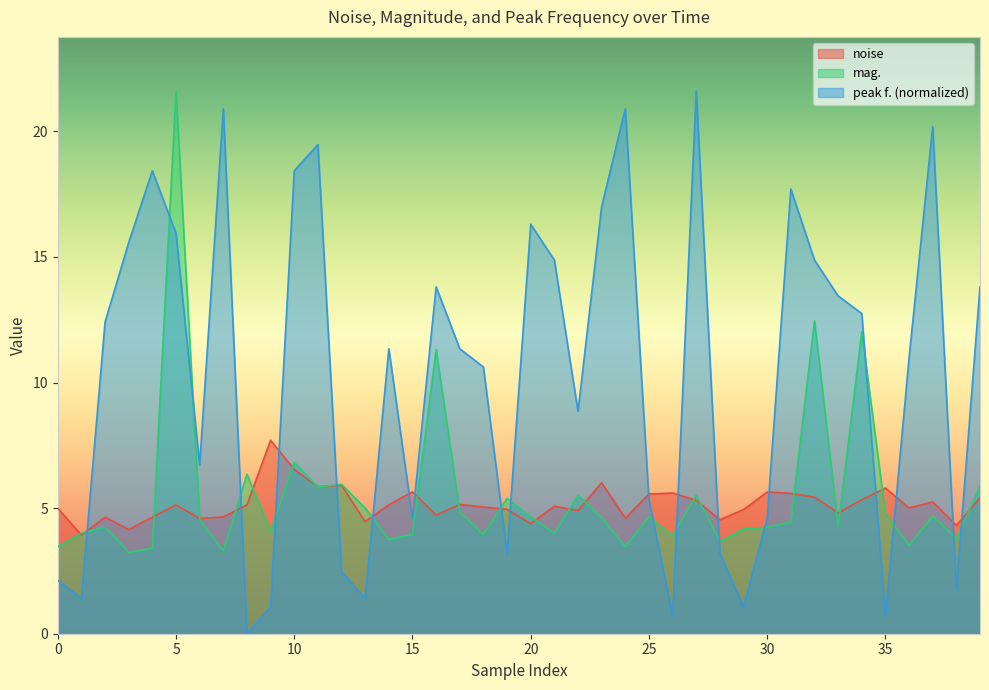

What is the minimum value for noise?

3.9